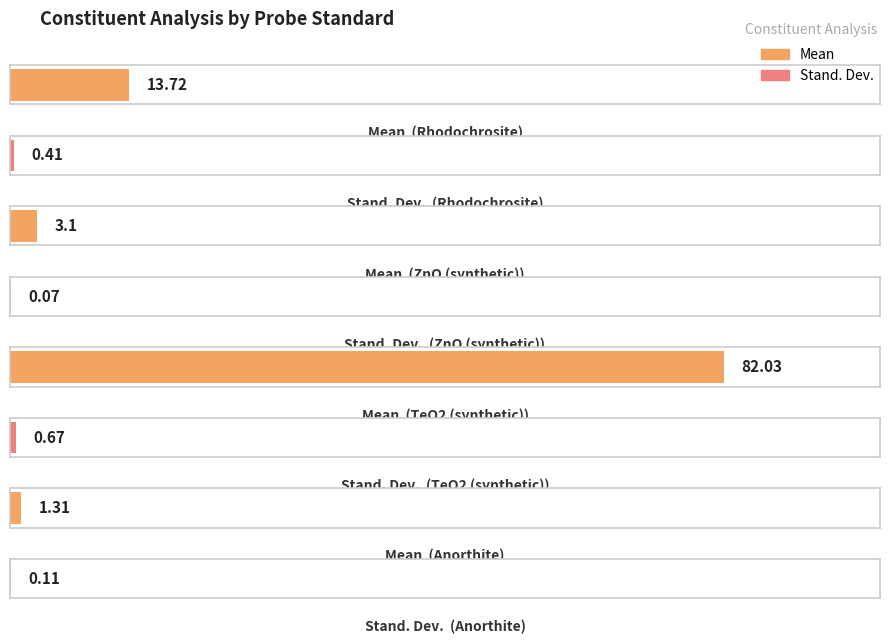

What is the label of the 4th bar from the right?

Rhodochrosite